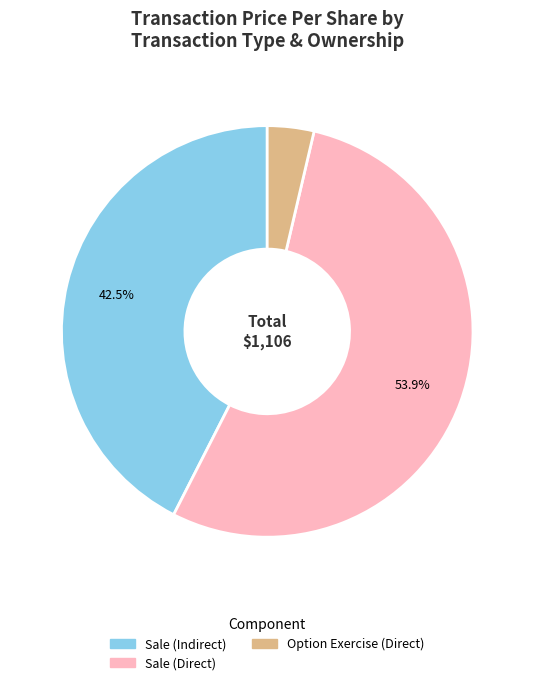

Does any single category account for the majority?

Yes